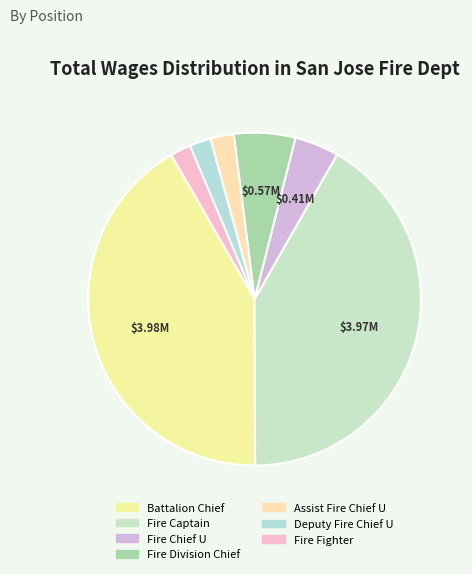

The Assist Fire Chief U slice represents 2% of the pie. True or false?

True